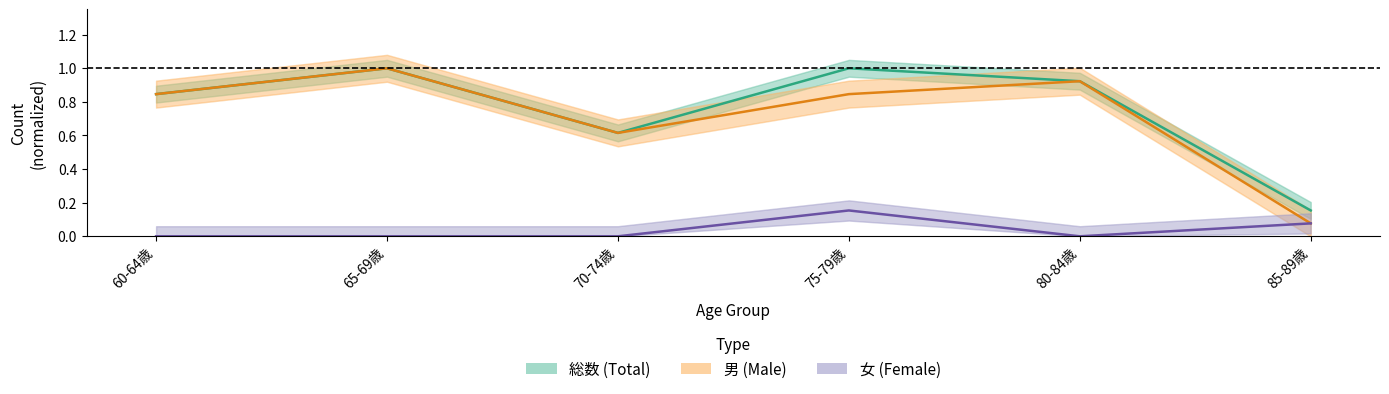

True or false: 総数 (Total) and 女 (Female) cross at least once.

False